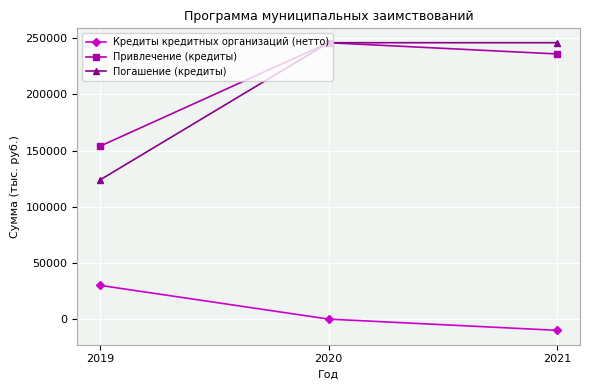

Read the Привлечение (кредиты) value at 2021, to the nearest 10.

236000